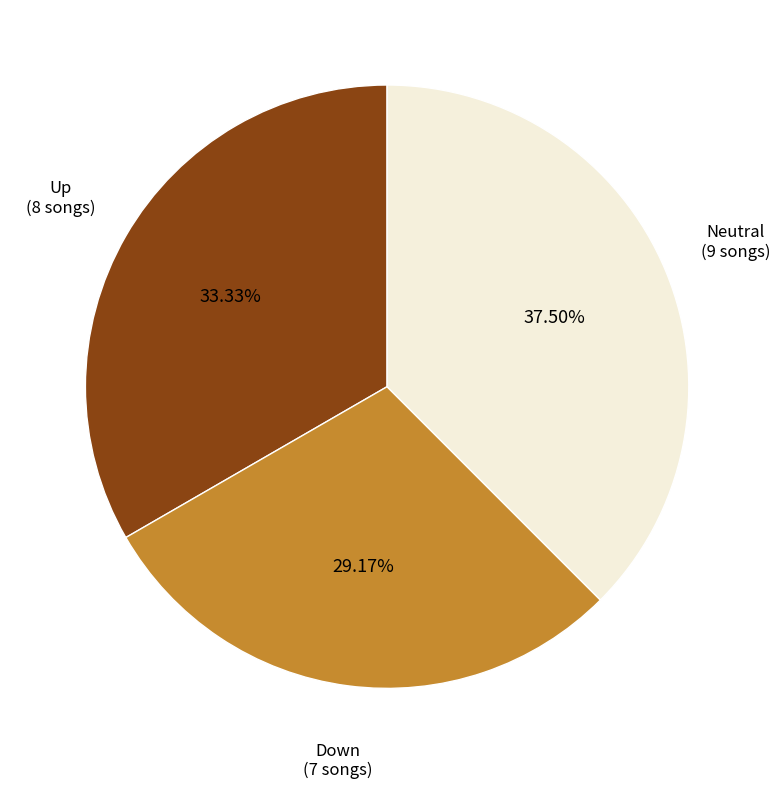

Does any single category account for the majority?

No